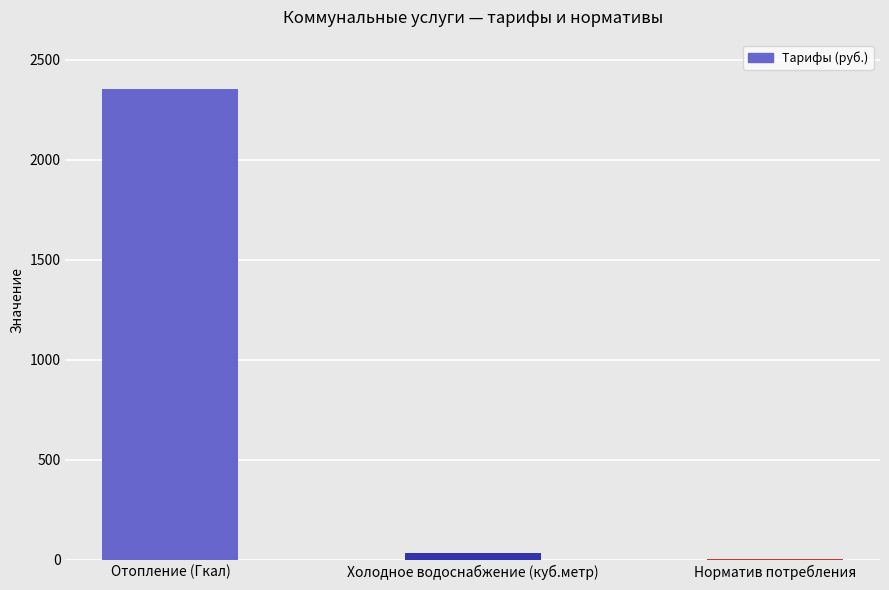

What is the ratio of the value at Норматив потребления to the value at Холодное водоснабжение (куб.метр)?

0.1